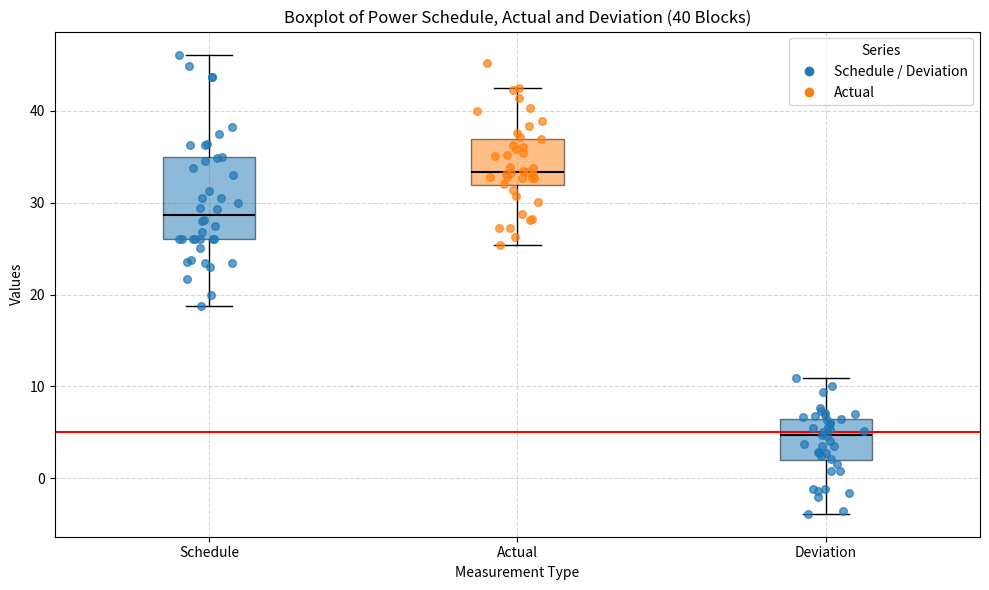

Reading left to right, transcribe this box plot: for each box, give where its median line is, the range the box spans, and where its two whiskers end, as read against the y-axis. The values are not printed on the chart, so give them approximately, as read against the axis.

Schedule: median 29, box 26 to 35, whiskers 19 to 46
Actual: median 33, box 32 to 37, whiskers 25 to 42
Deviation: median 5, box 2 to 6, whiskers -4 to 11